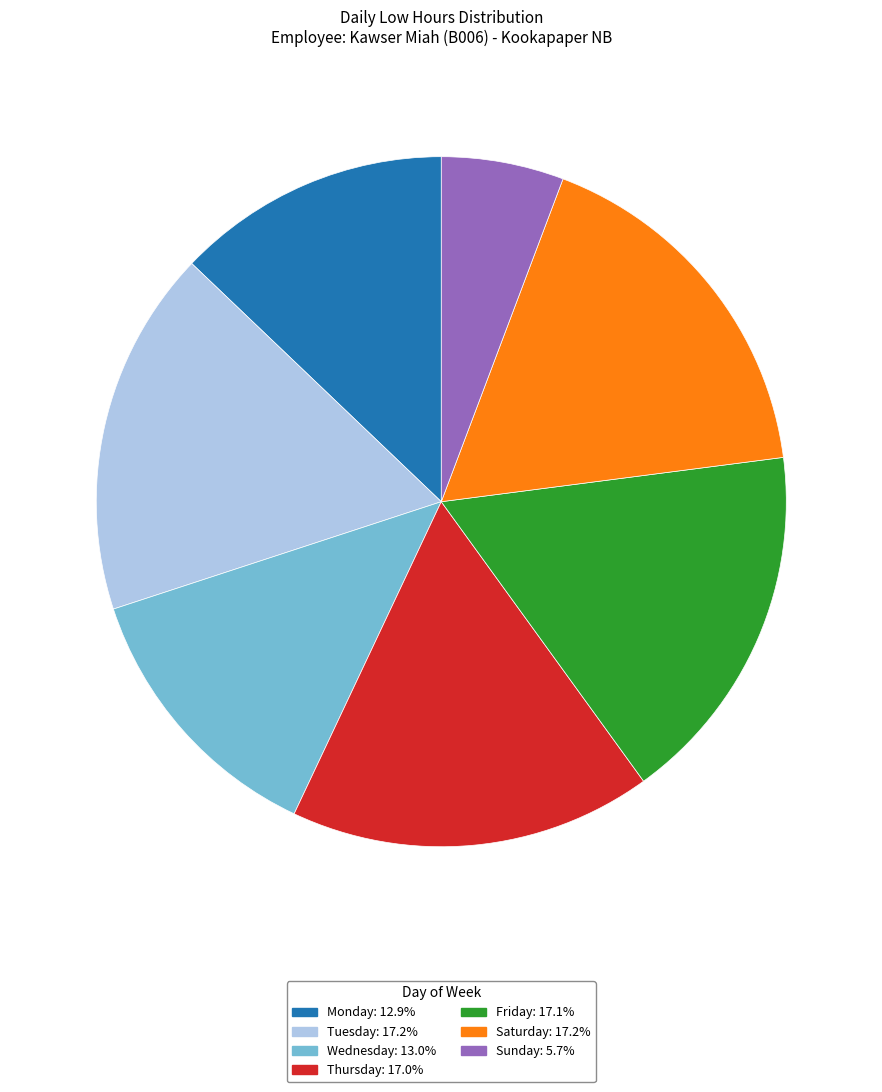

Is the sum of Thursday: 17.0% and Saturday: 17.2% greater than half?

No